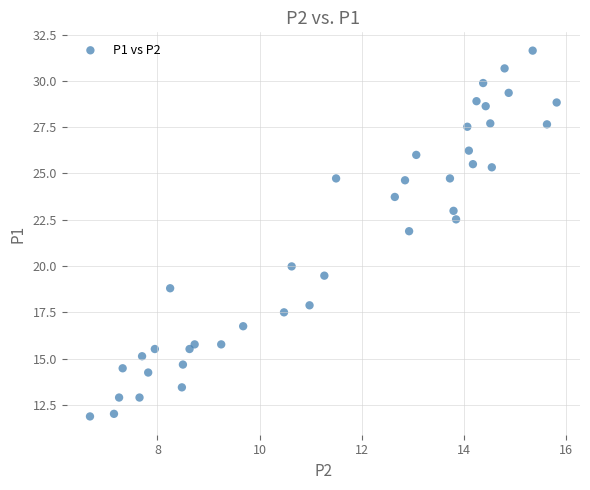

Count the number of points in this scatter plot.

40